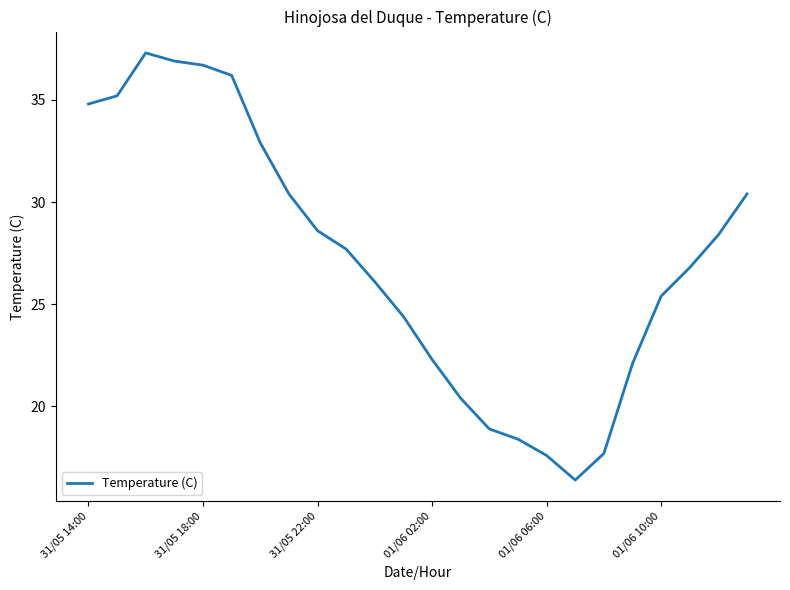

What is the difference between the maximum and minimum values?

20.9